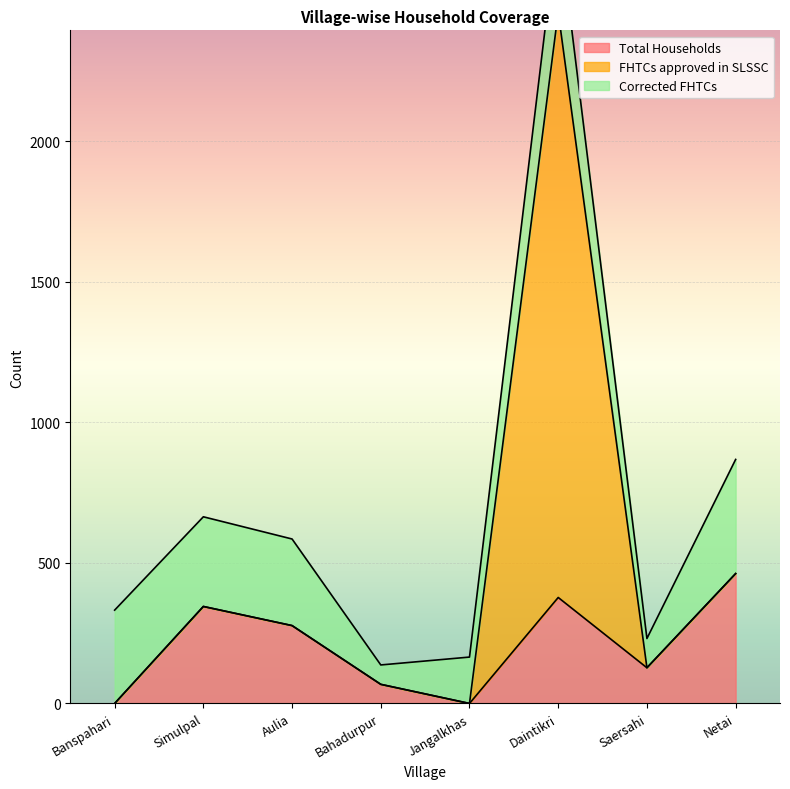

At which category is the sum across all series the highest?

Daintikri